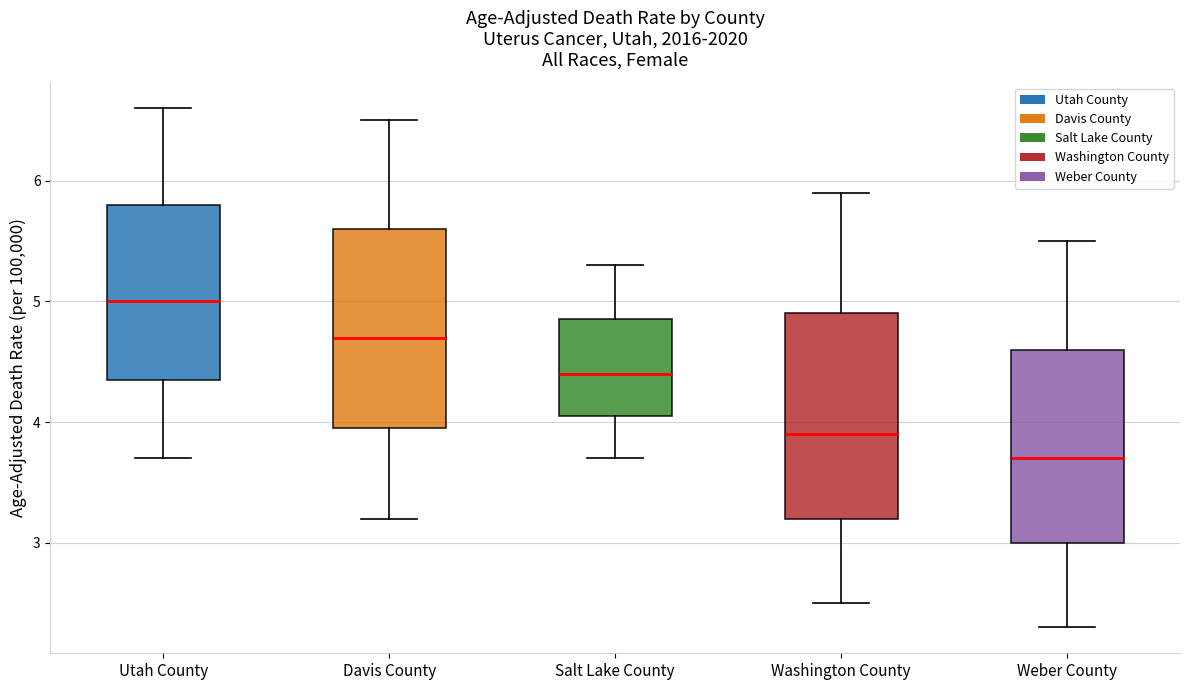

Which box's median line is the highest?

Utah County